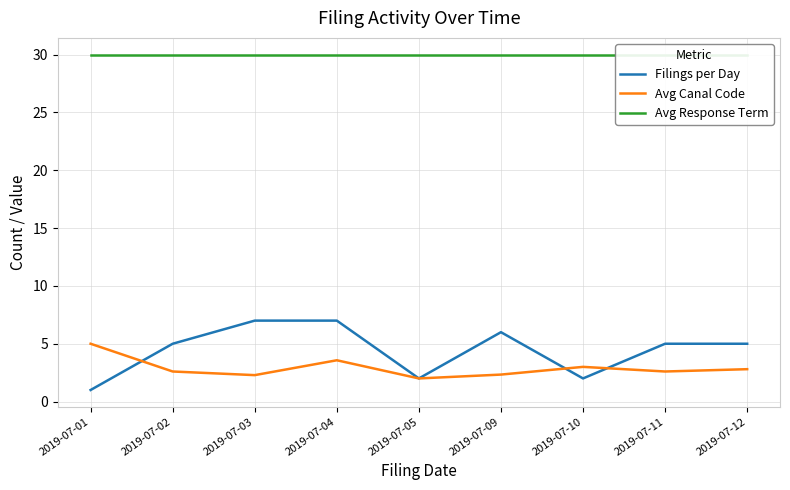

How many lines are shown in the chart?

3